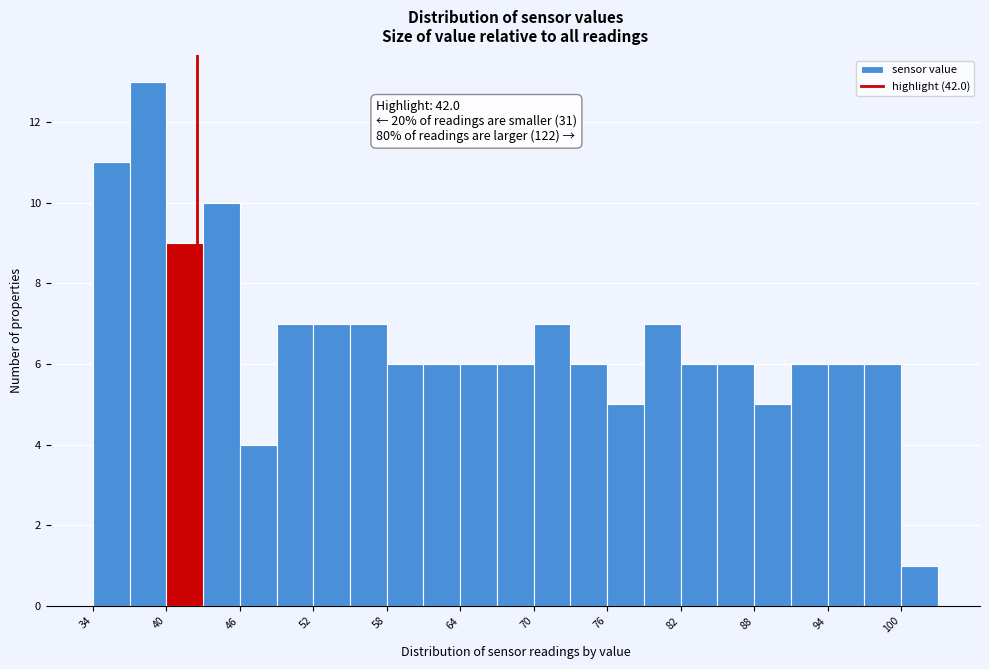

Read against the x-axis, roughly where is the centre of the tallest bar?

38